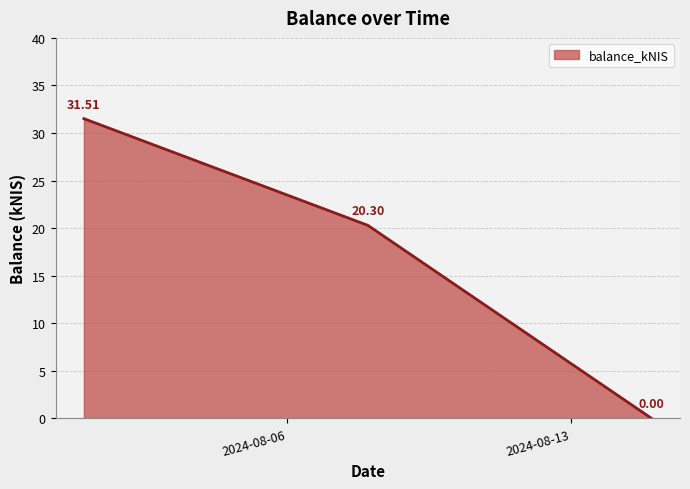

What is the sum of all values?

51.8